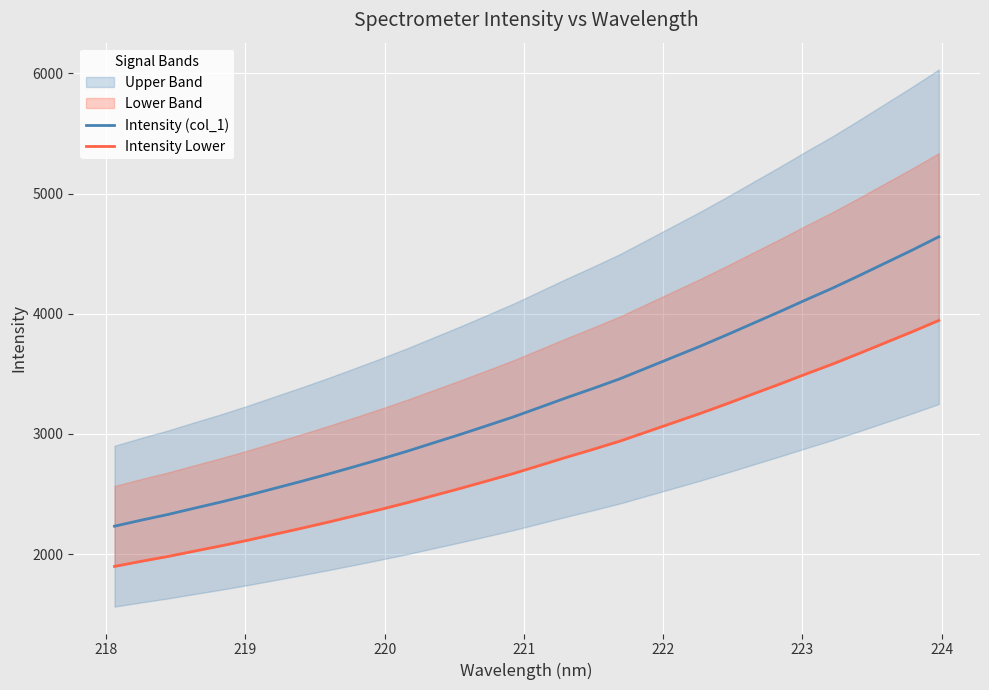

Reading left to right, extract all data points from this chart.

Intensity (col_1): 2232.0	2281.9	2329.2	2381.7	2433.2	2487.9	2546.0	2604.1	2664.0	2726.6	2790.2	2856.1	2926.4	2996.2	3068.8	3142.3	3222.0	3302.2	3379.2	3458.9	3548.7	3638.4	3728.3	3822.5	3919.7	4016.4	4116.1	4213.4	4317.3	4423.7	4530.0	4640.7
Intensity Lower: 1897.2	1939.6	1979.8	2024.4	2068.2	2114.7	2164.1	2213.5	2264.4	2317.6	2371.6	2427.7	2487.4	2546.8	2608.5	2670.9	2738.7	2806.9	2872.3	2940.1	3016.4	3092.7	3169.0	3249.1	3331.8	3413.9	3498.7	3581.4	3669.7	3760.1	3850.5	3944.6